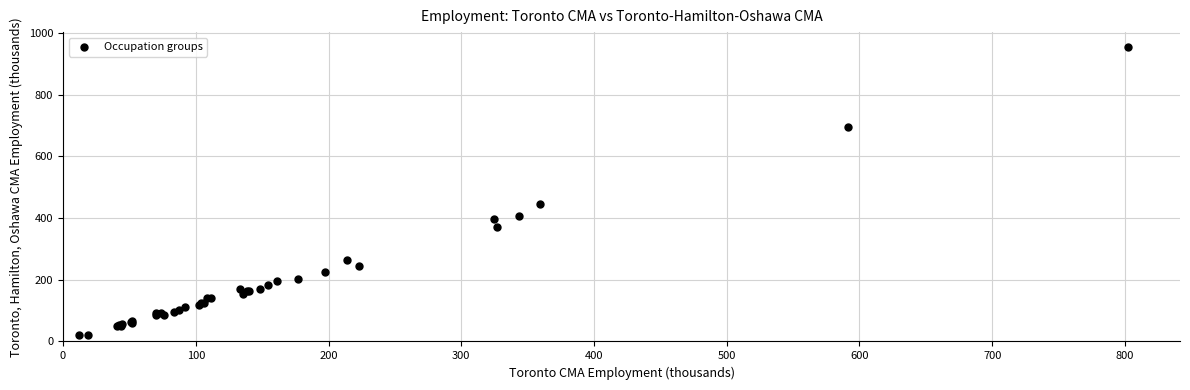

What Y value in the scatter plot is closest to 487?

445.1